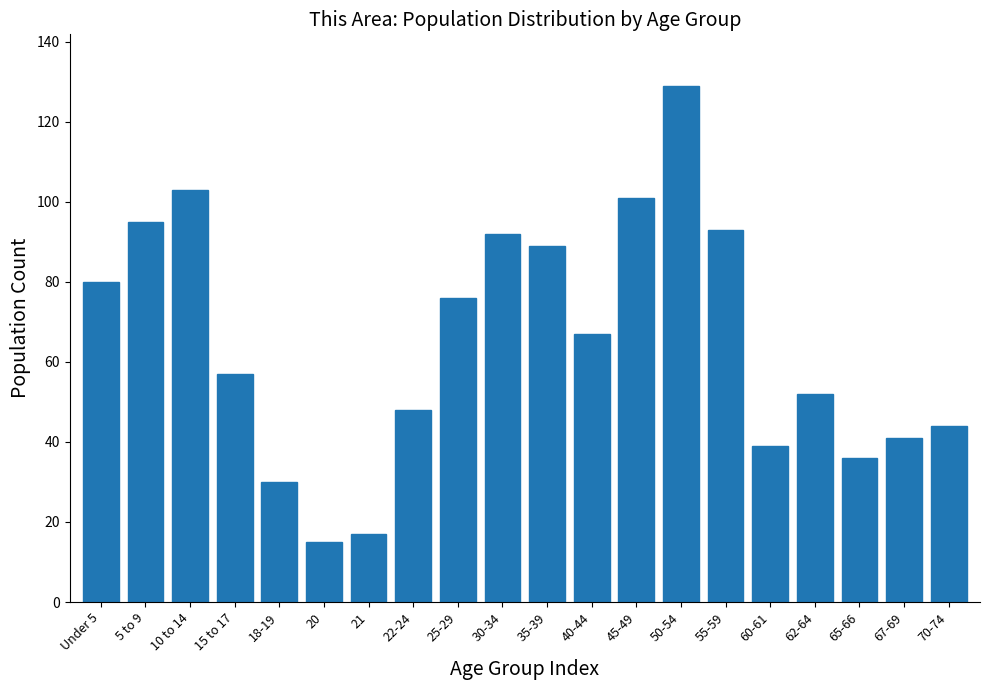

Reading right to left, extract all data points from this chart.

70-74=44	67-69=41	65-66=36	62-64=52	60-61=39	55-59=93	50-54=129	45-49=101	40-44=67	35-39=89	30-34=92	25-29=76	22-24=48	21=17	20=15	18-19=30	15 to 17=57	10 to 14=103	5 to 9=95	Under 5=80